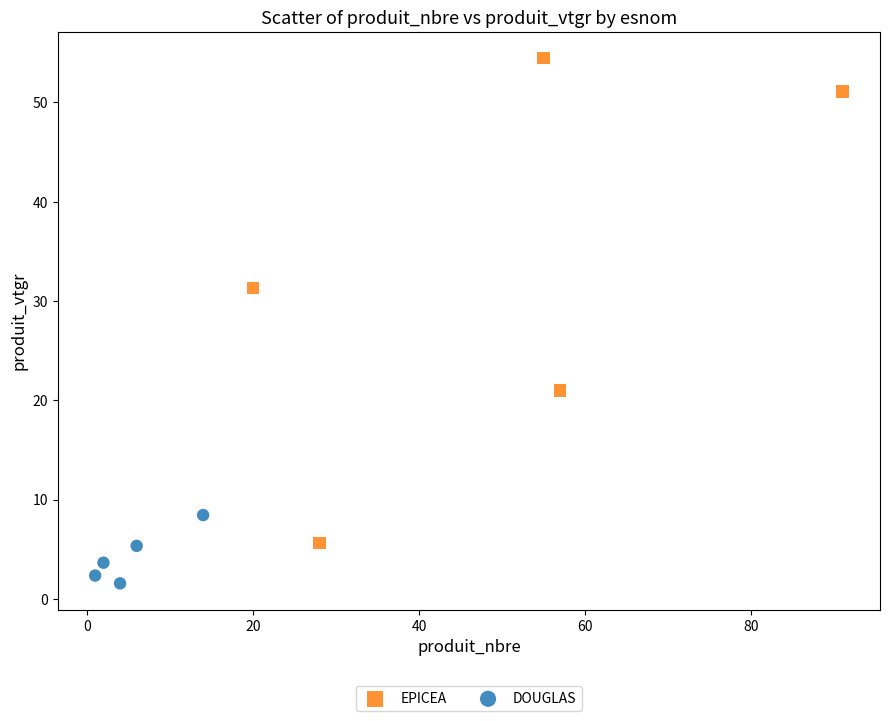

Which series has the widest spread of Y values?

EPICEA